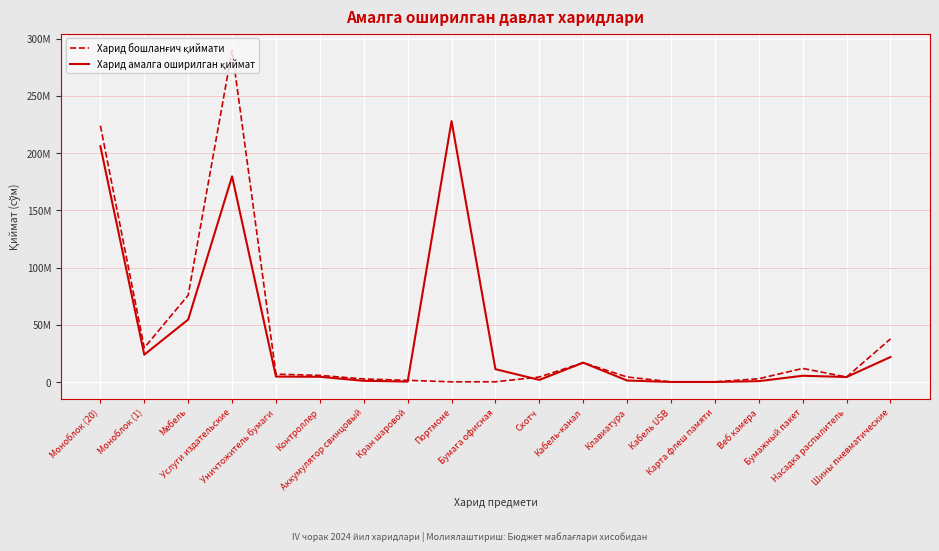

Which series has the largest range (max minus min)?

Харид бошланғич қиймати